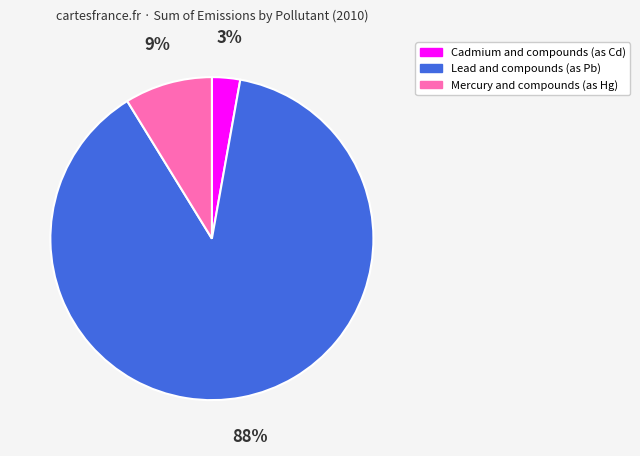

Does Lead and compounds (as Pb) represent more than half of the total?

Yes